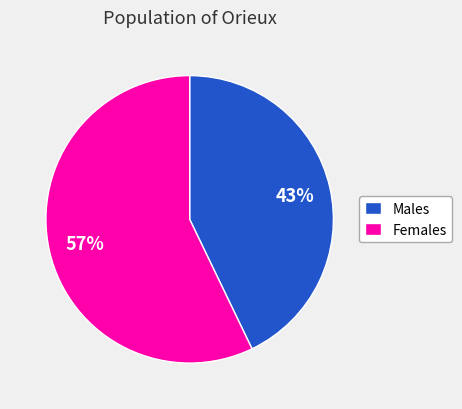

To the nearest percent, what portion does Females represent?

57%